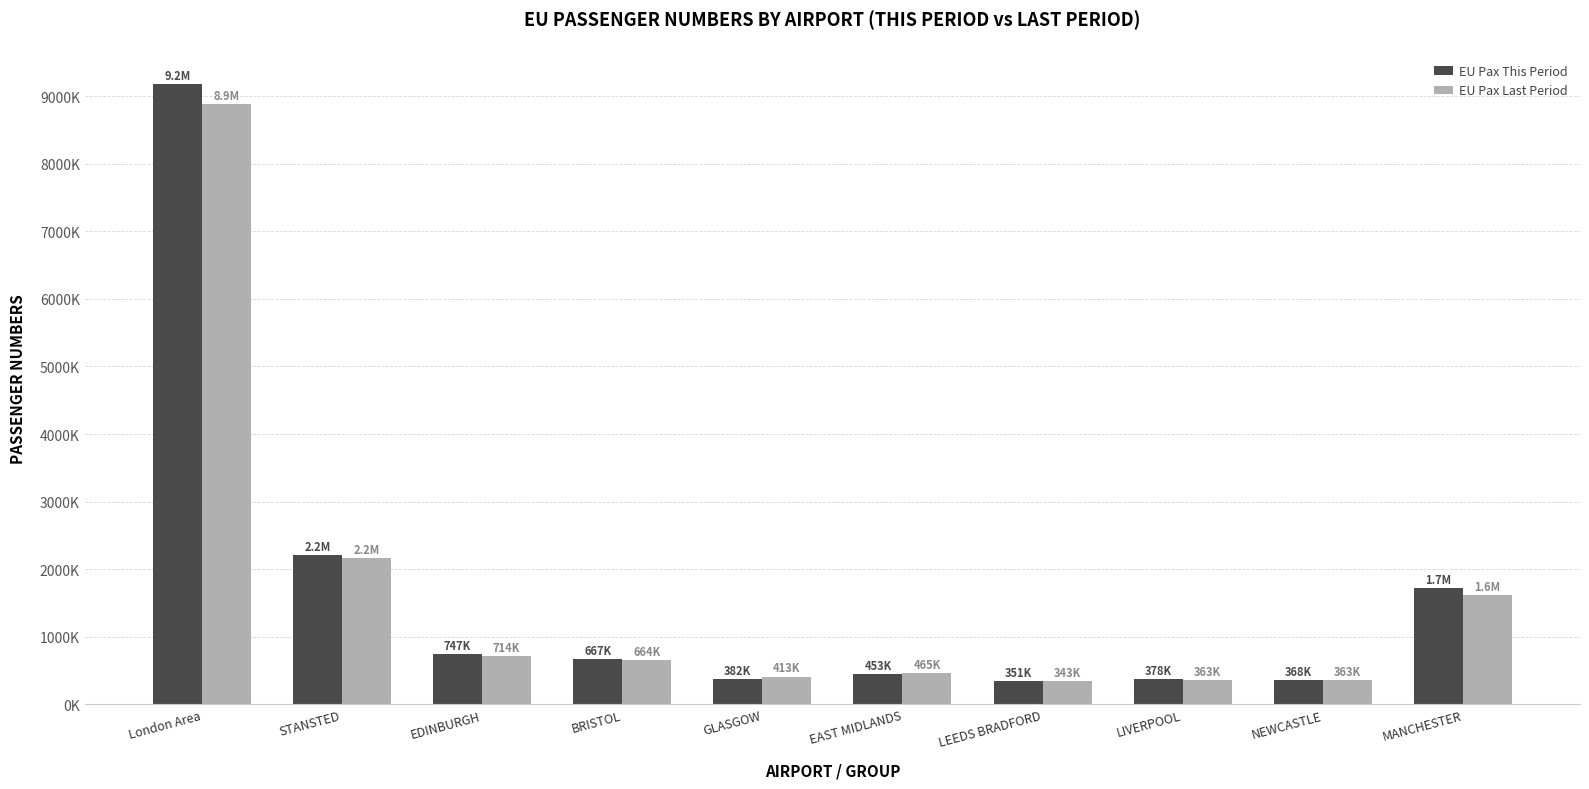

What is the label of the 5th bar from the right?

EAST MIDLANDS